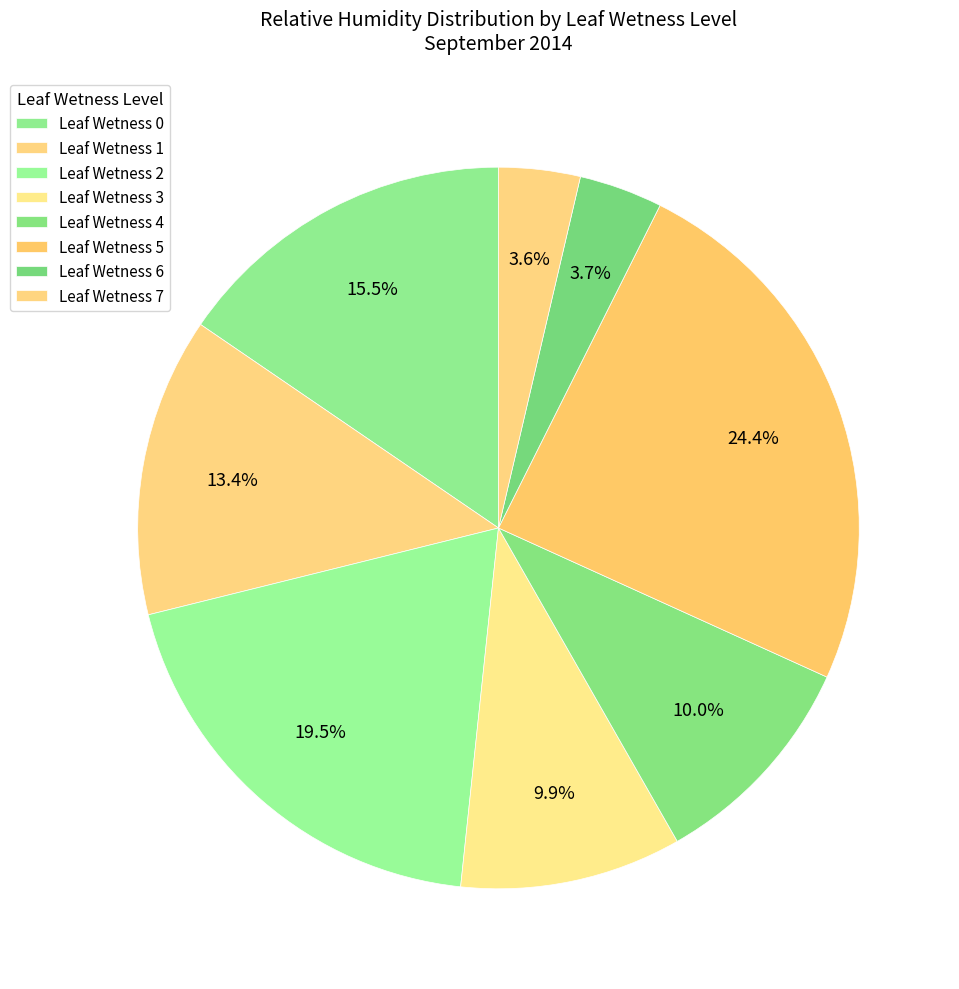

How many segments does this pie chart have?

8